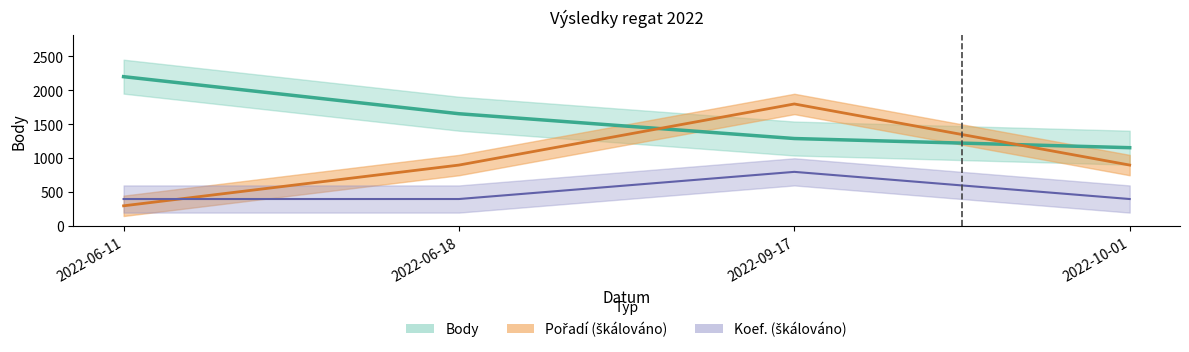

Is the value of Koef. at 2022-10-01 greater than the value of Body at 2022-06-11?

No